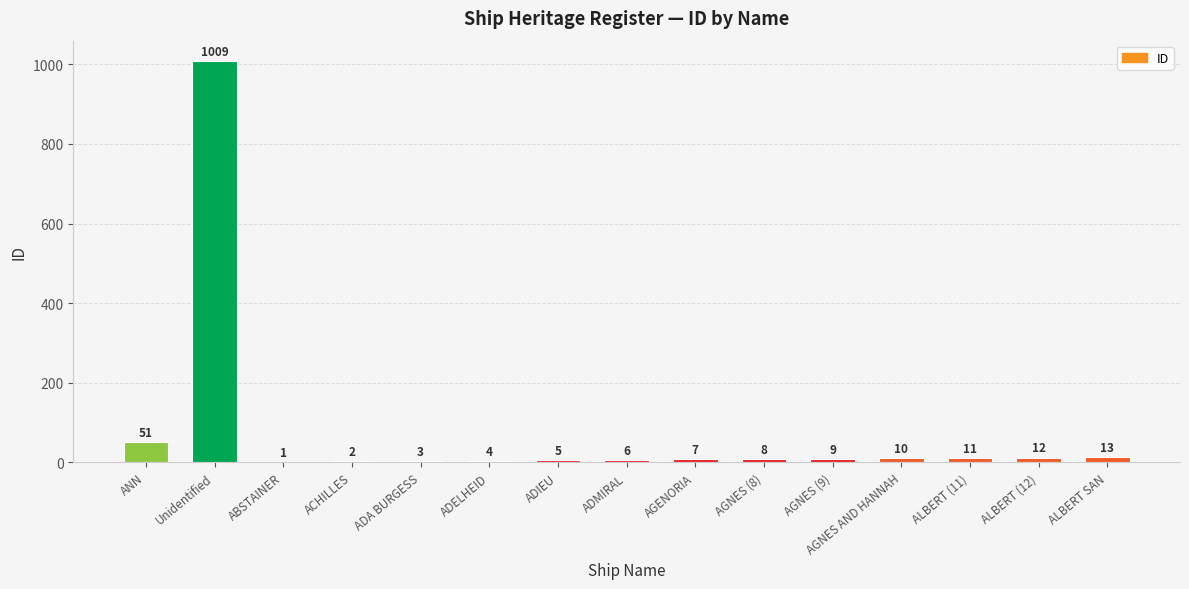

The value at ABSTAINER is 1. True or false?

True